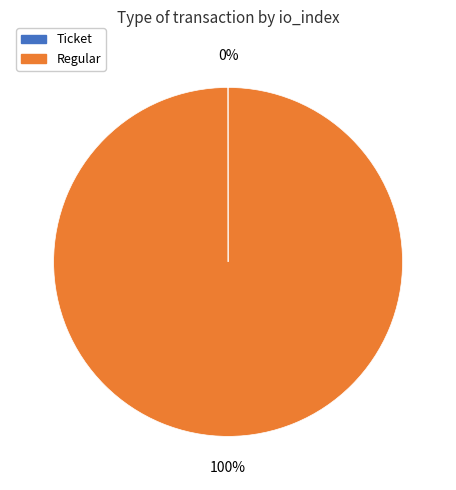

What percentage is the Regular slice, to the nearest percent?

100%